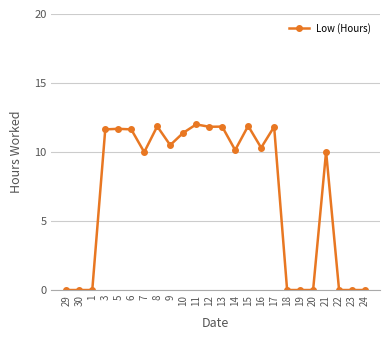

What position from the right is 24?

1